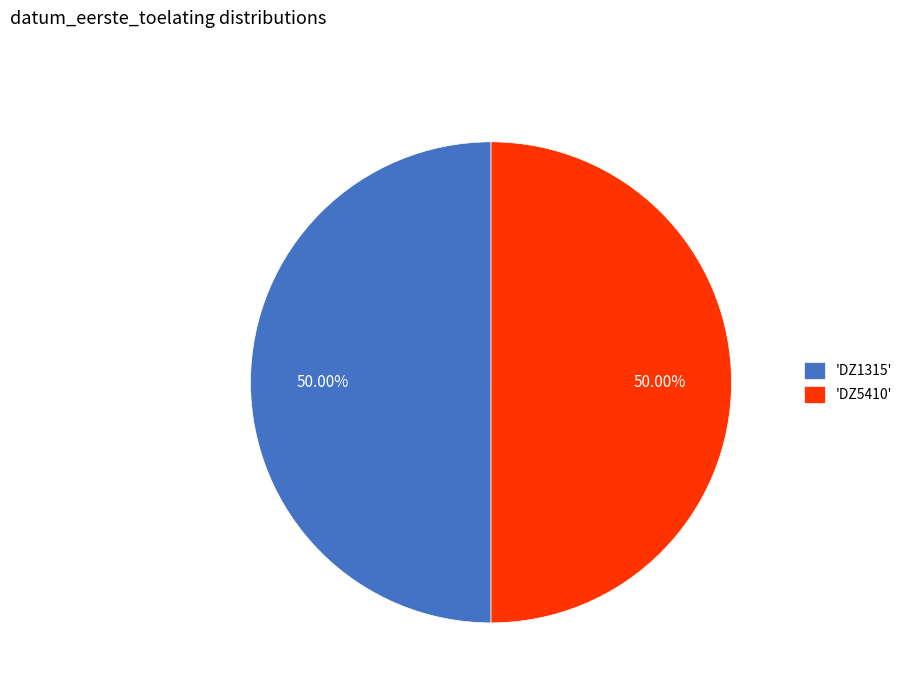

Is the sum of 'DZ5410' and 'DZ1315' greater than half?

Yes